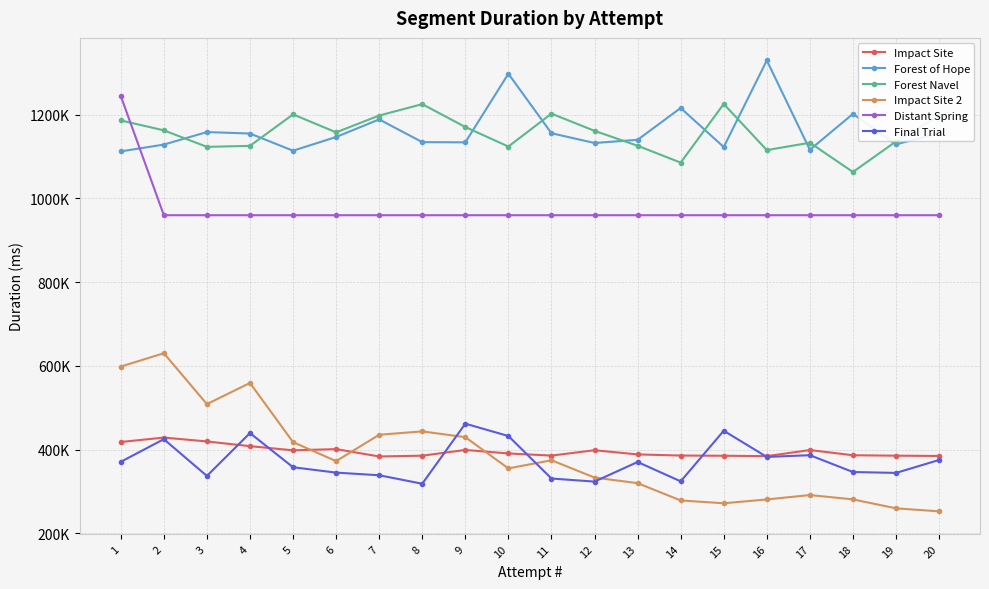

What is the approximate value of Distant Spring at 17, to the nearest 10?

960030